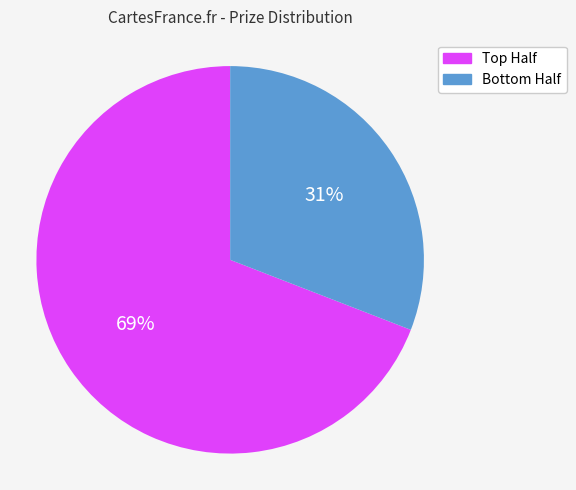

Count the number of slices in the pie.

2